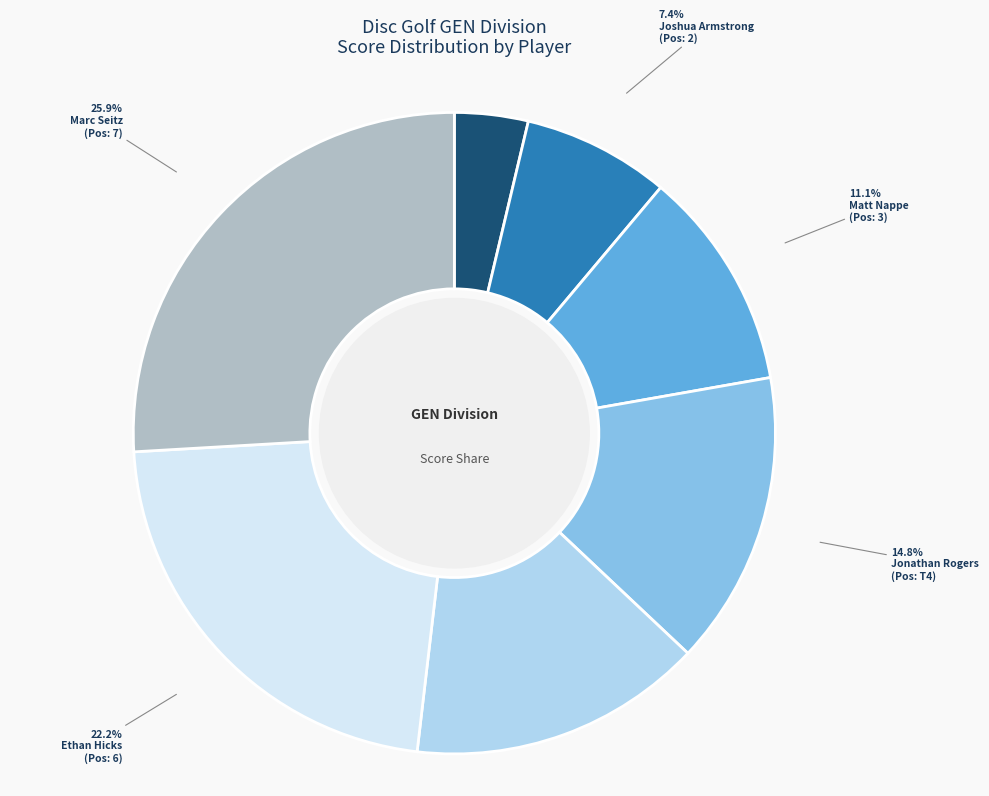

Is it true that Joshua Armstrong is 1% of the pie?

False